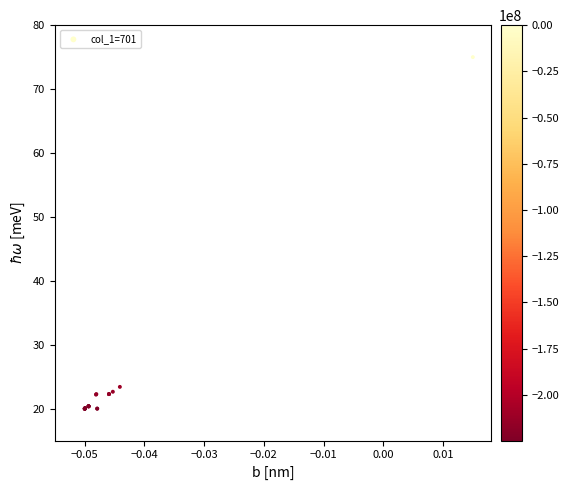

What Y value in the scatter plot is closest to 47?

23.4